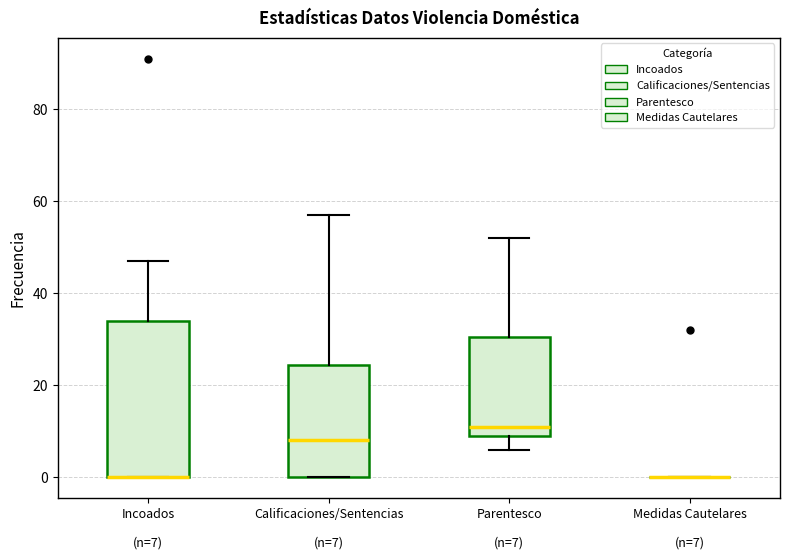

Comparing the boxes themselves (not the whiskers), which one is the tallest?

Incoados